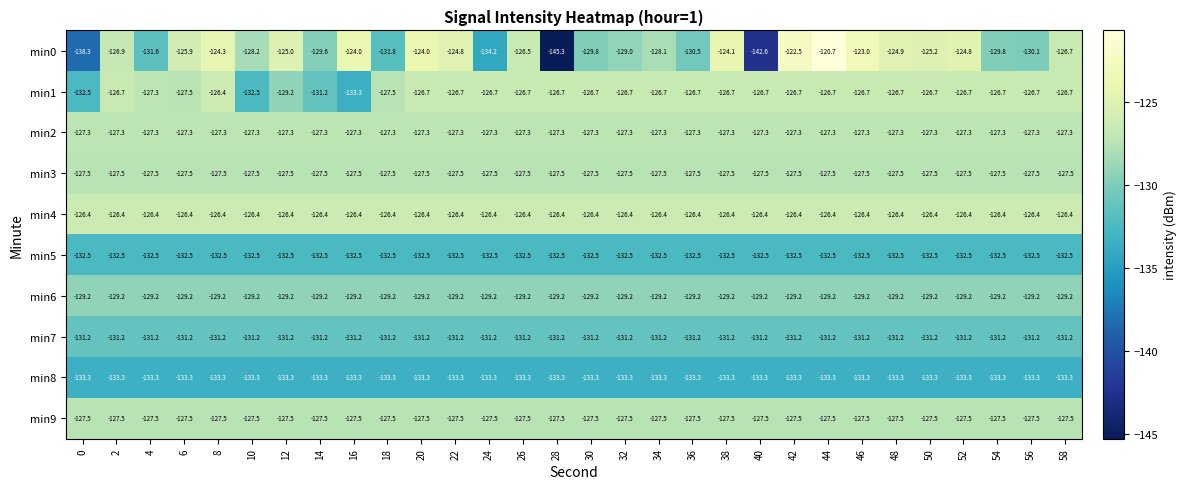

What is the difference between the highest and lowest values at 6?

7.4